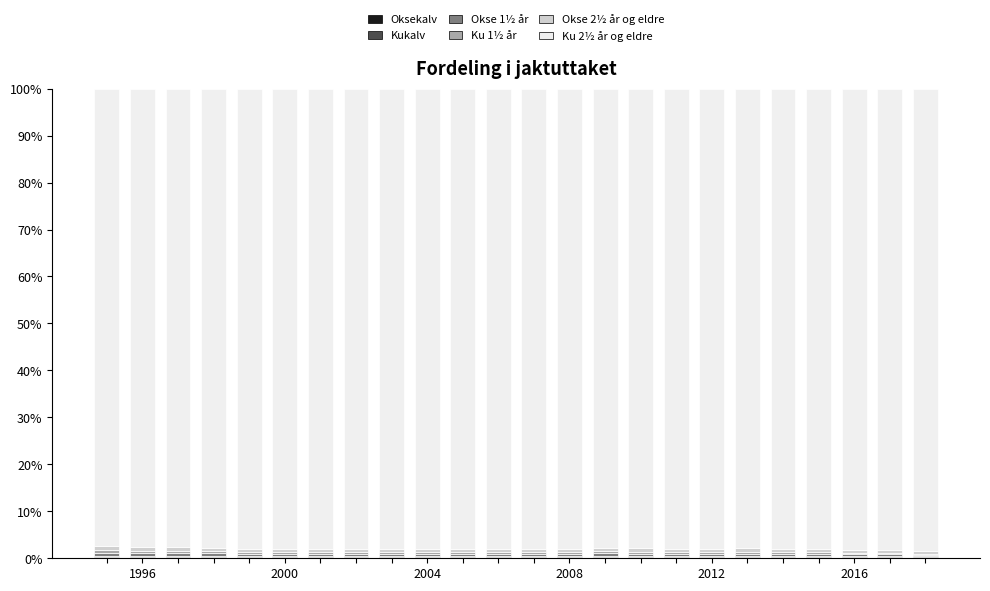

List the series in order of their peak value, highest first.

Ku 2½ år og eldre, Okse 2½ år og eldre, Okse 1½ år, Ku 1½ år, Oksekalv, Kukalv